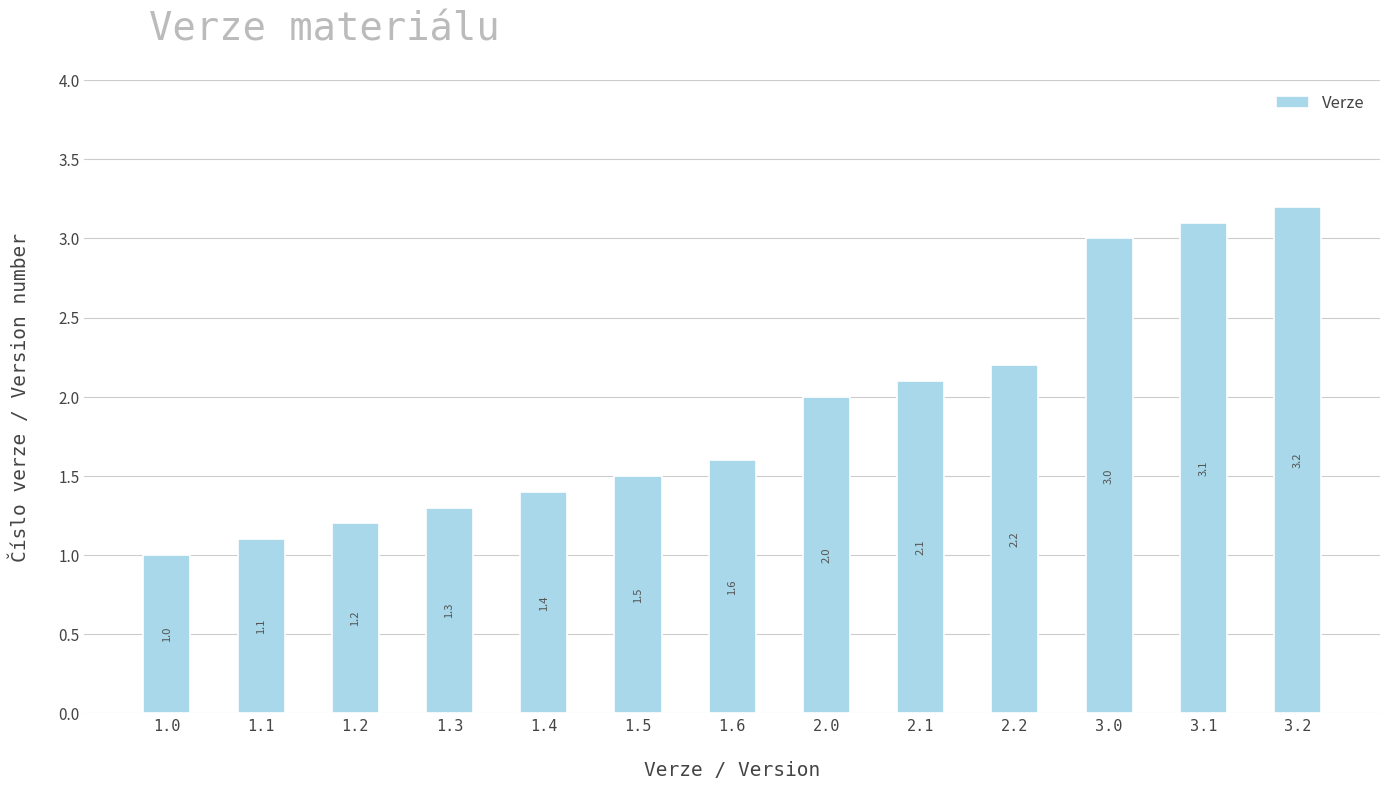

What is the greatest value displayed?

3.2